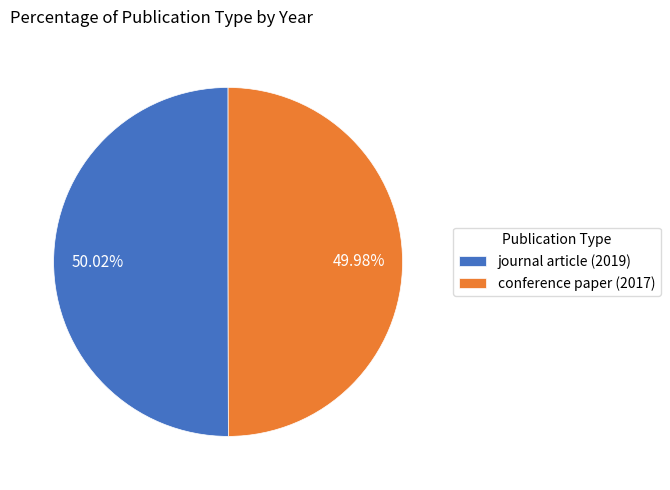

How many slices are in this pie chart?

2